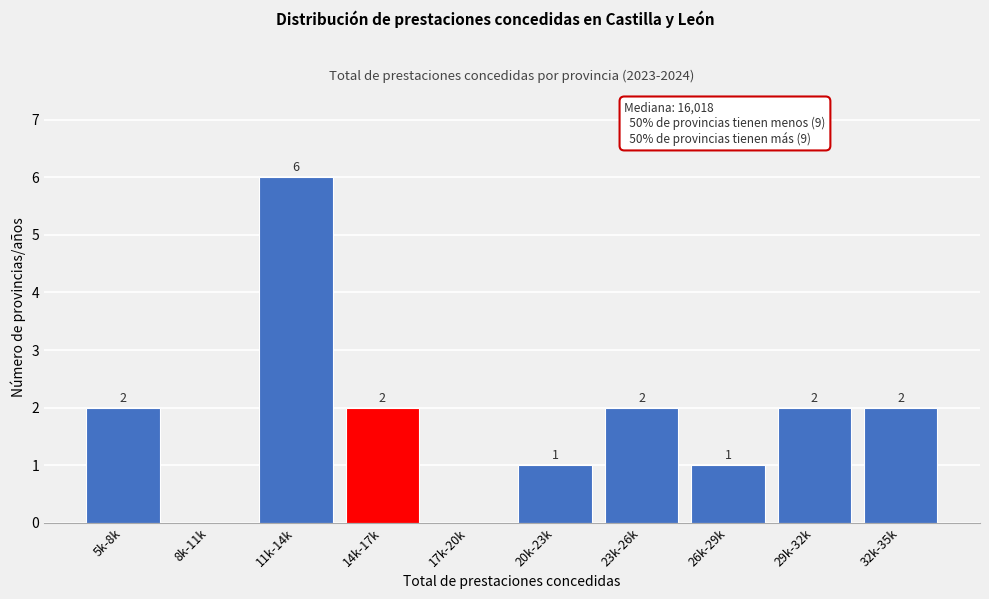

Reading left to right, what are all the values shown in this chart?

5k-8k=2	8k-11k=0	11k-14k=6	14k-17k=2	17k-20k=0	20k-23k=1	23k-26k=2	26k-29k=1	29k-32k=2	32k-35k=2